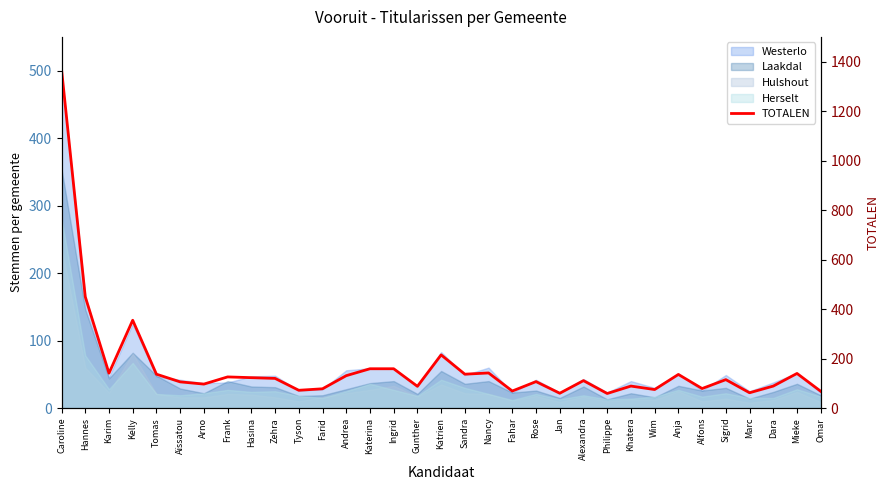

List the labels in order of value, largest first.

Caroline, Hannes, Kelly, Katrien, Katerina, Ingrid, Nancy, Karim, Mieke, Tomas, Sandra, Anja, Andrea, Frank, Hasina, Zehra, Sigrid, Alexandra, Rose, Aïssatou, Arno, Khatera, Dara, Gunther, Alfons, Farid, Wim, Tyson, Fahar, Omar, Marc, Jan, Philippe